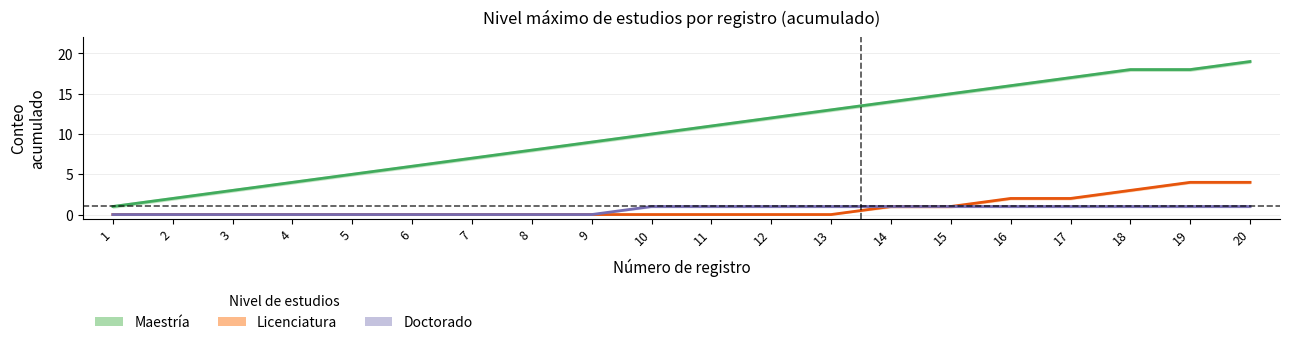

Rank the series at 18 from lowest to highest value.

Doctorado, Licenciatura, Maestría